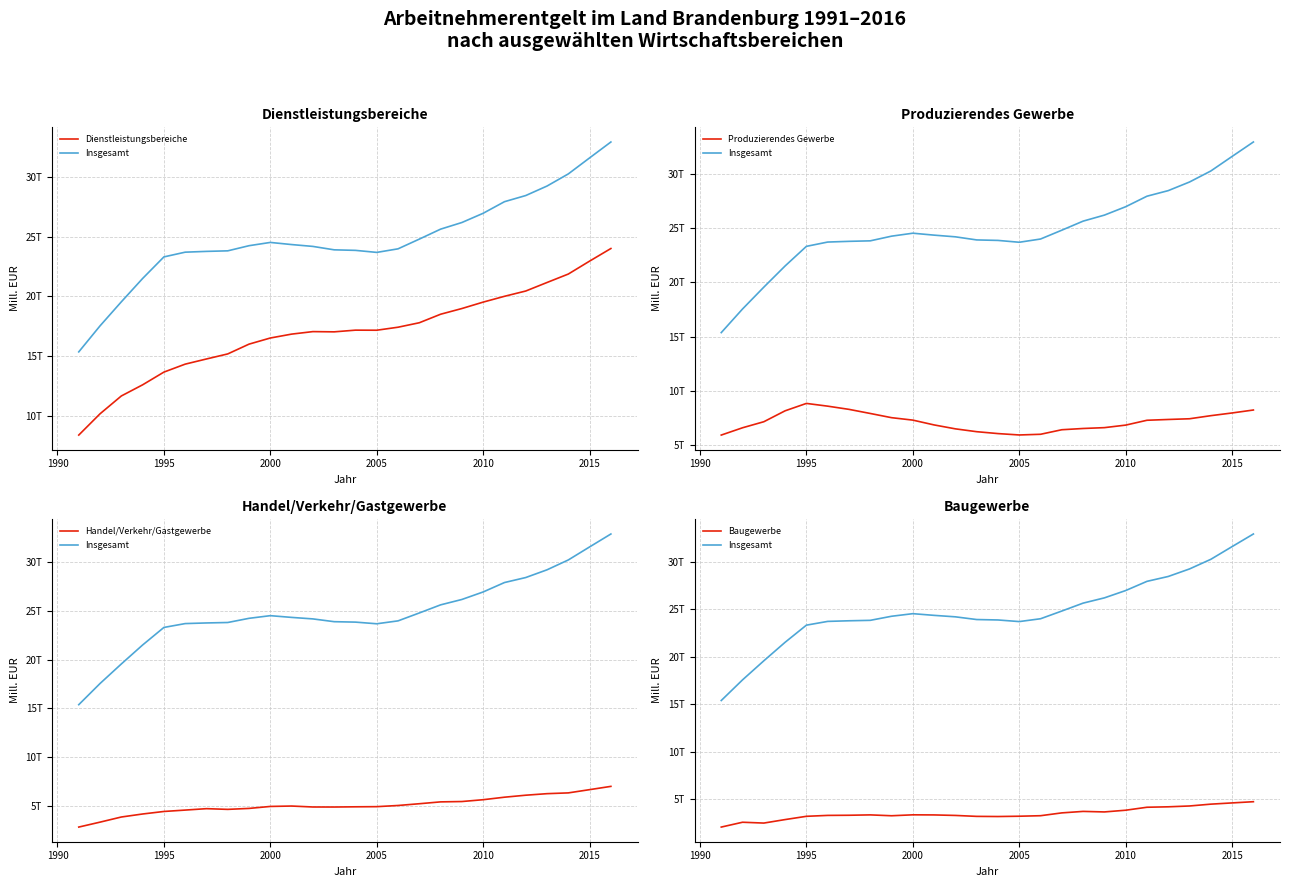

True or false: Produzierendes Gewerbe and Insgesamt intersect in this chart.

False